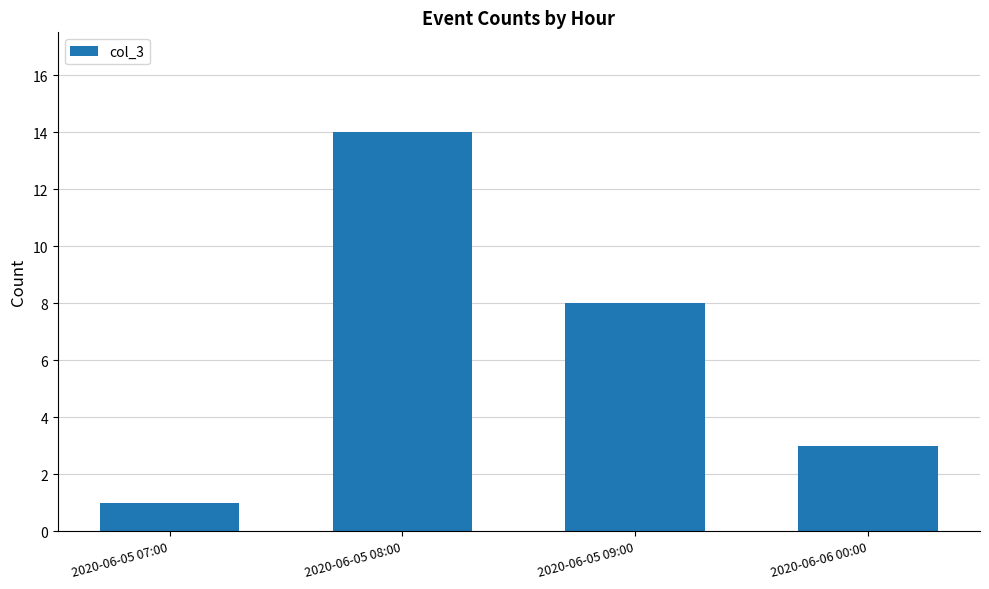

How many data points are less than 8?

2